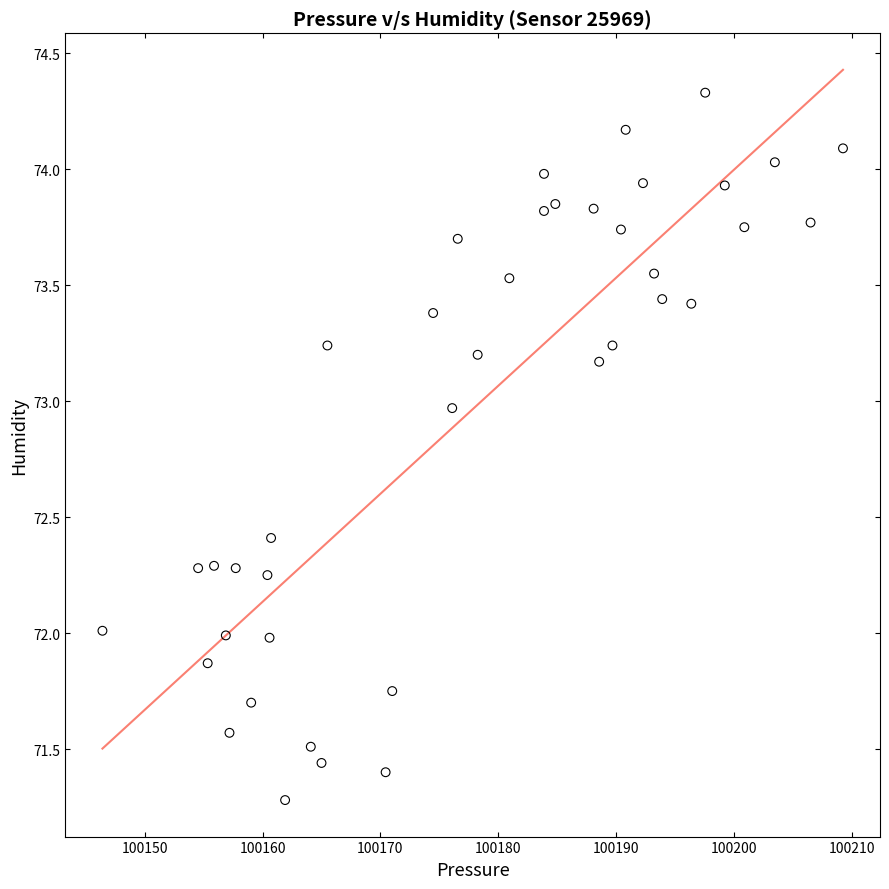

What is the range of X values (max minus min)?

62.8